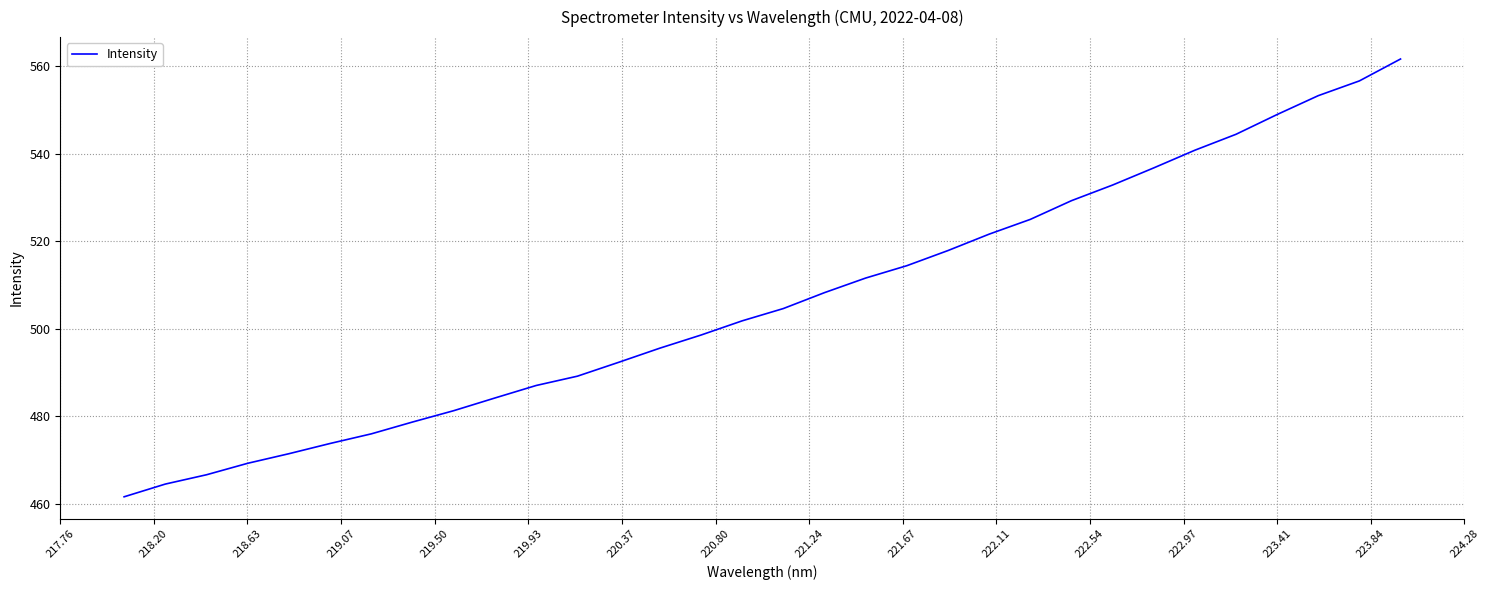

What is the maximum value shown in the chart?

561.6